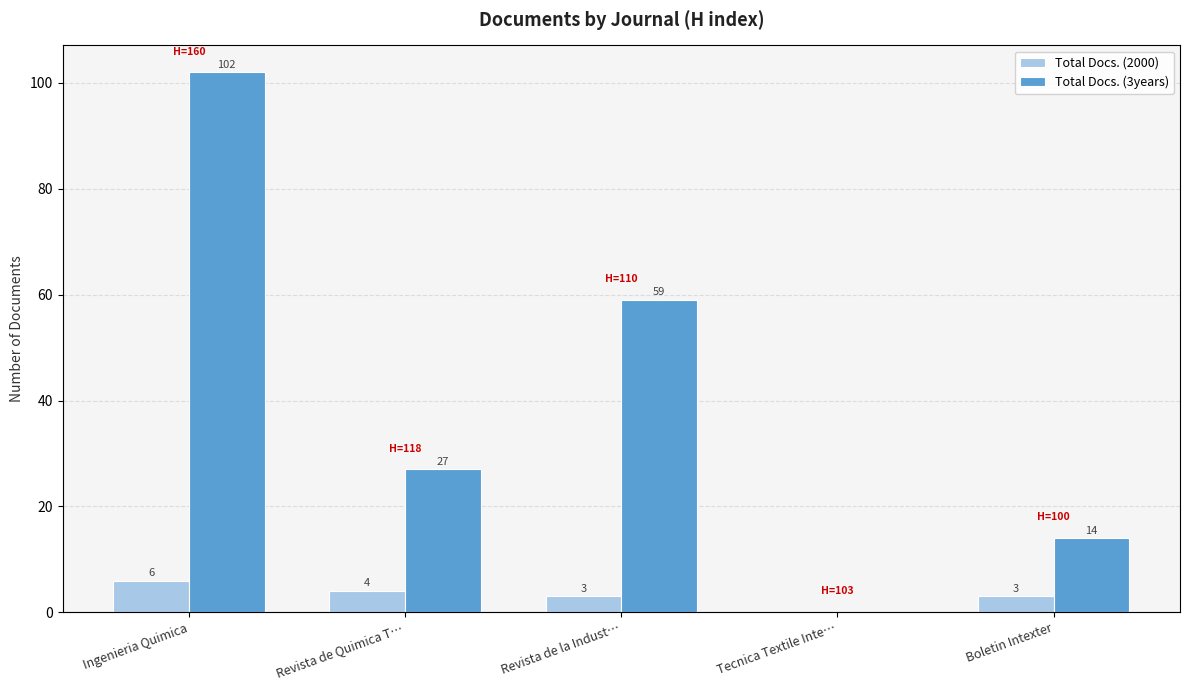

Which has a higher value, Boletin Intexter or Tecnica Textile Inte…?

Boletin Intexter